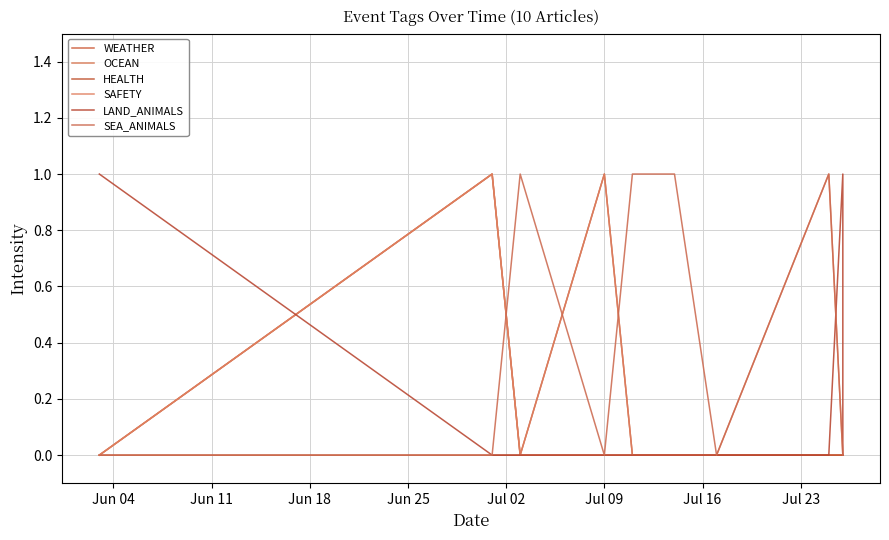

What is the label of the 1st point from the left?

Jun 04